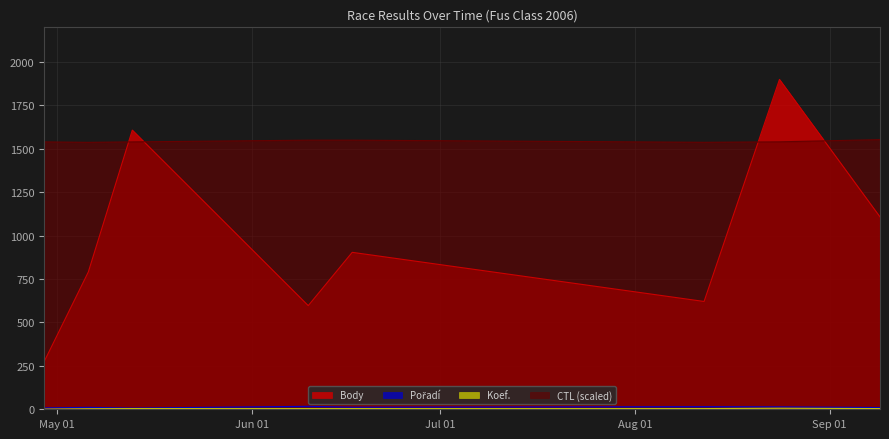

The value of CTL at 2006-06-10 is 525.5. True or false?

False